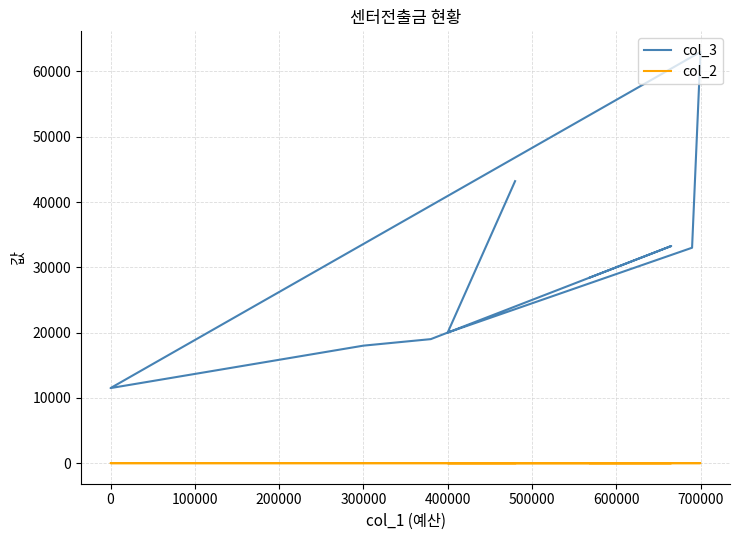

True or false: col_2 has a value of 0.1 at 700000.

True